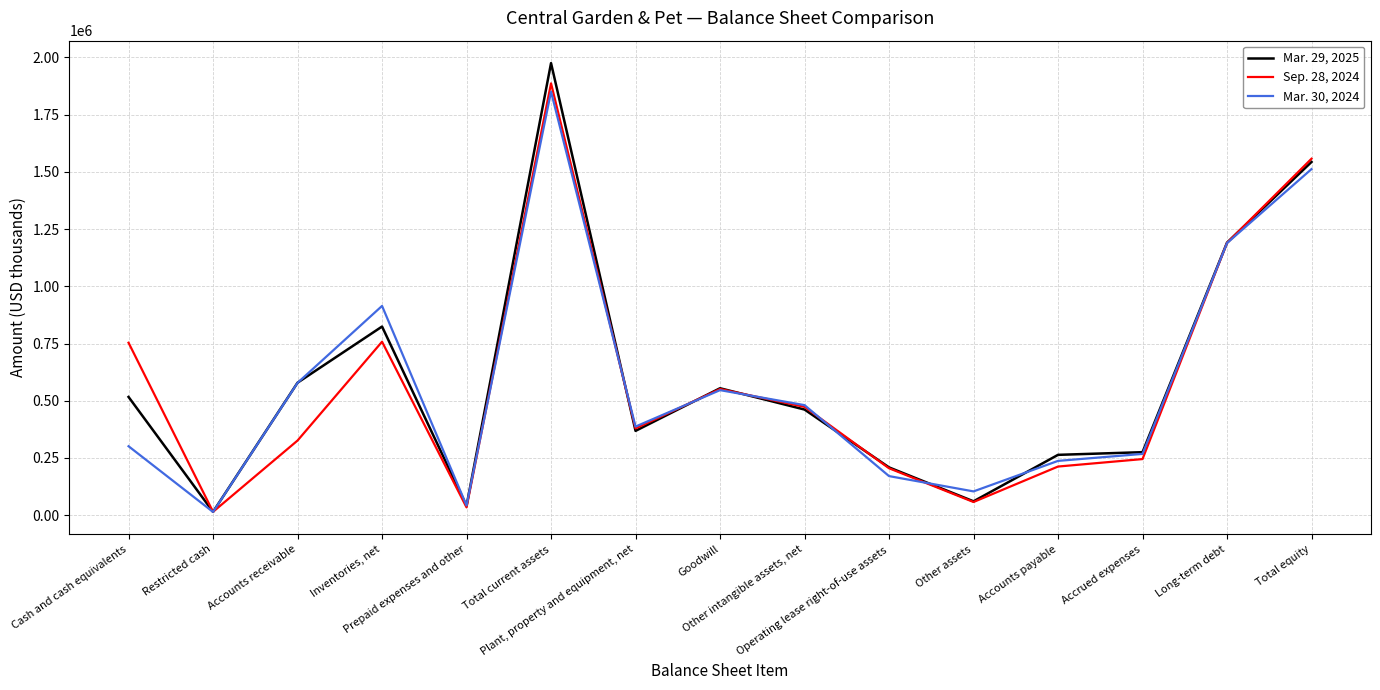

List the series in order of their peak value, lowest first.

Mar. 30, 2024, Sep. 28, 2024, Mar. 29, 2025